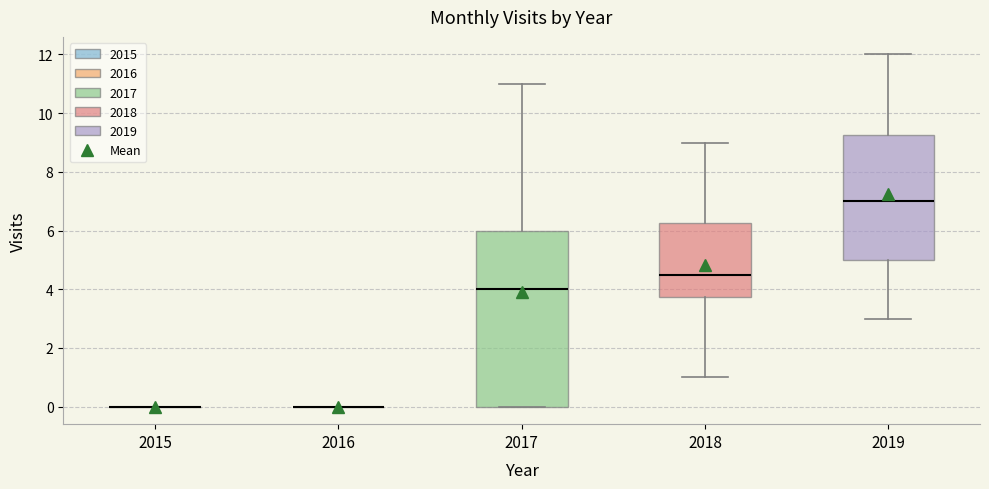

Which box is the tallest, from its lower edge to its upper edge?

2017